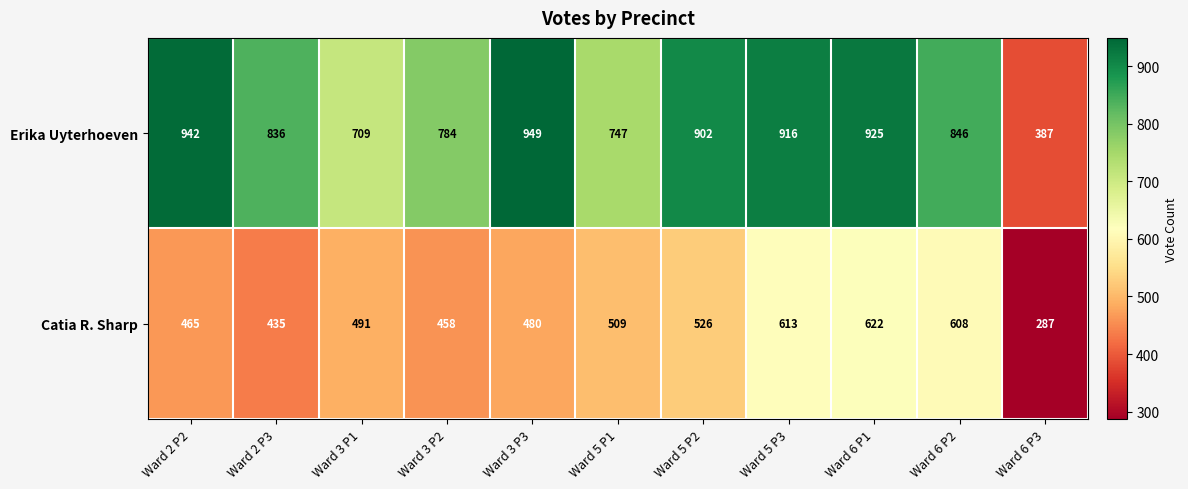

What is the sum of the Erika Uyterhoeven values at Ward 5 P2 and Ward 6 P1?

1827